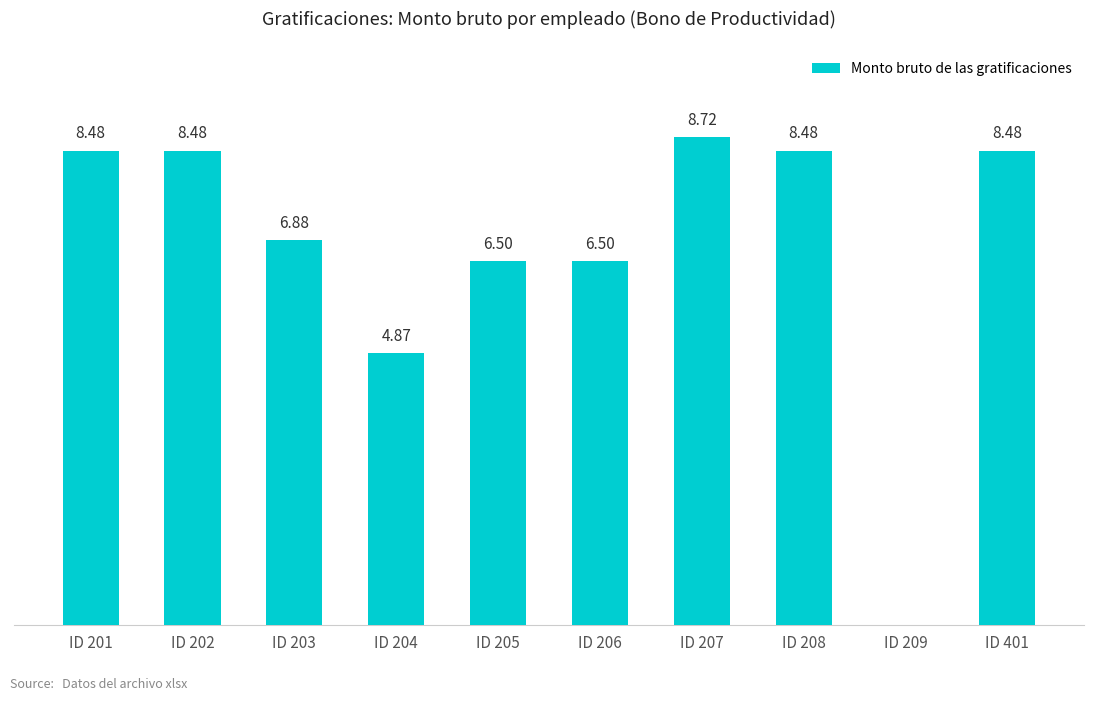

What is the approximate value at ID 203?

6881.7